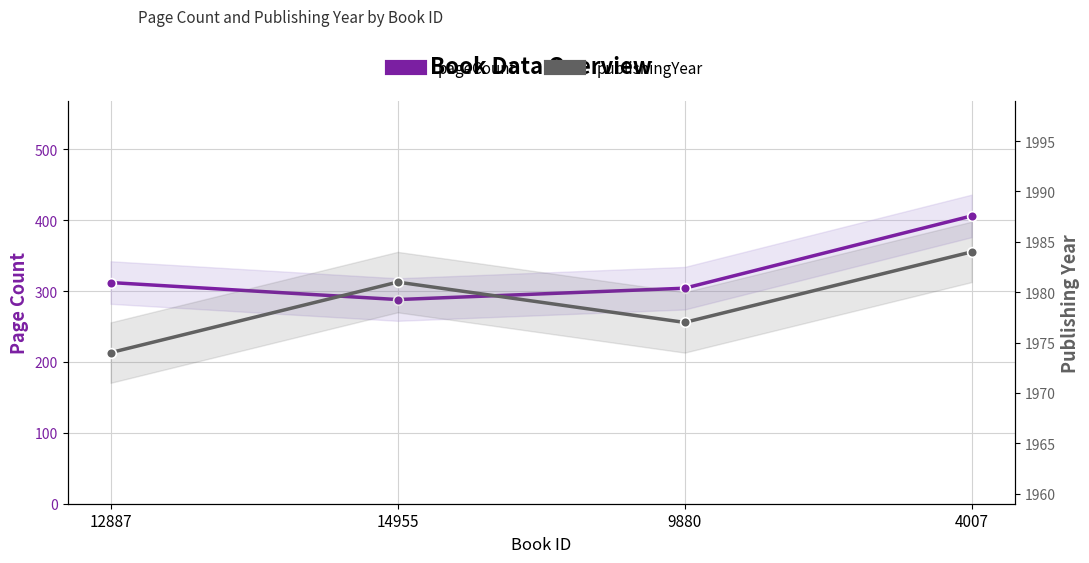

Between 12887 and 4007, which is larger?

4007